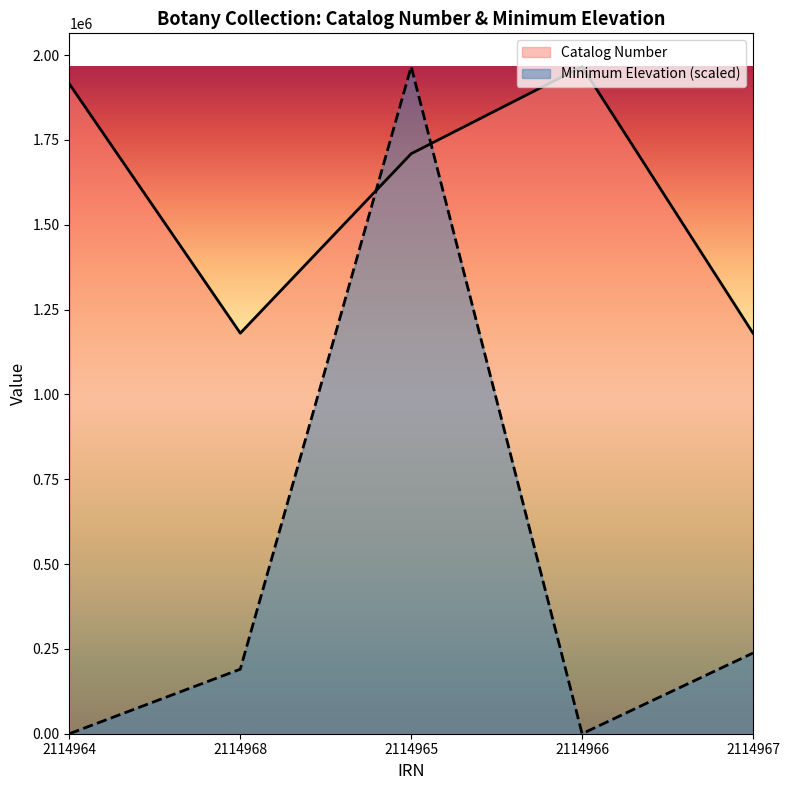

At which category does the chart reach its peak across all series?

2114966